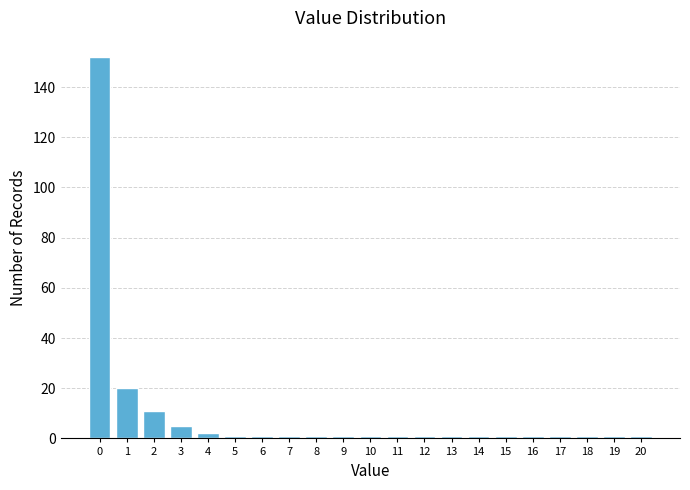

Reading right to left, extract all data points from this chart.

1	1	1	1	1	1	1	1	1	1	1	1	1	1	1	1	2	5	11	20	152